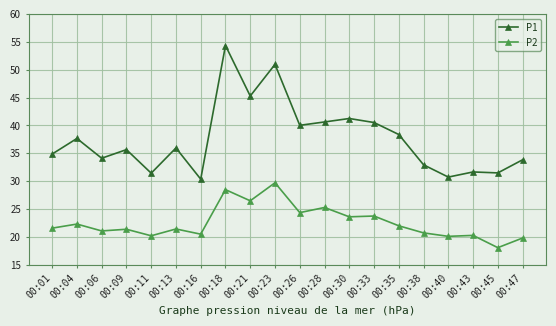

True or false: P2 and P1 intersect in this chart.

False